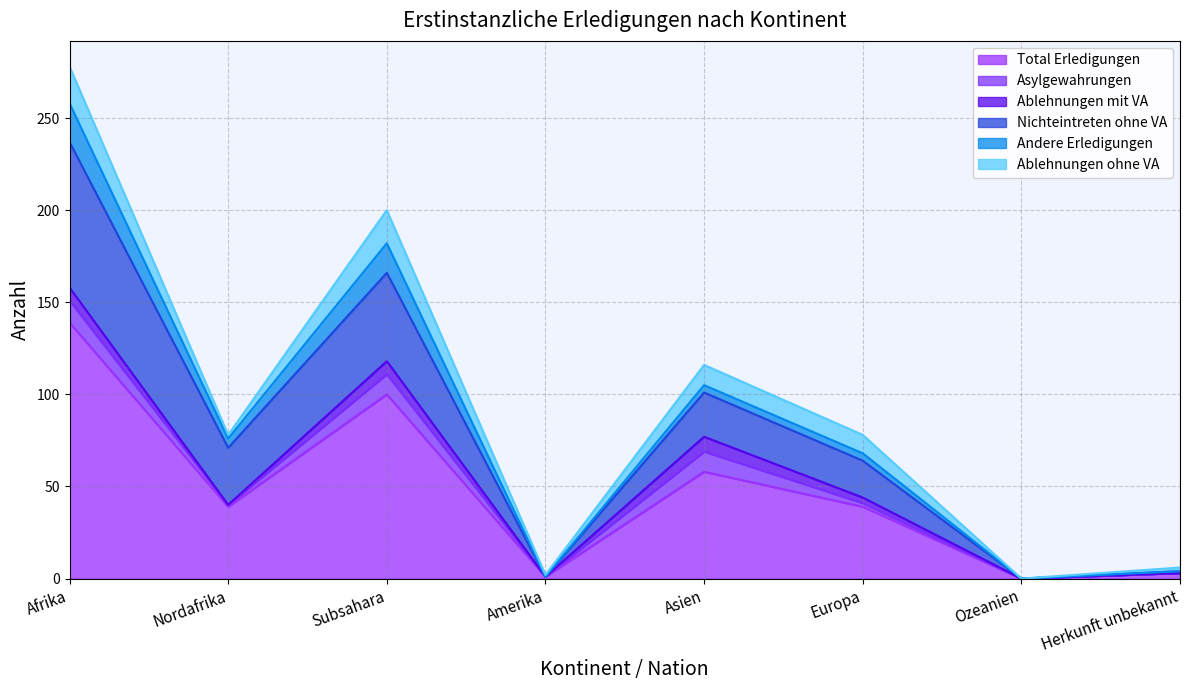

What is the difference between the maximum and second lowest values in the Asylgewahrungen series?

12